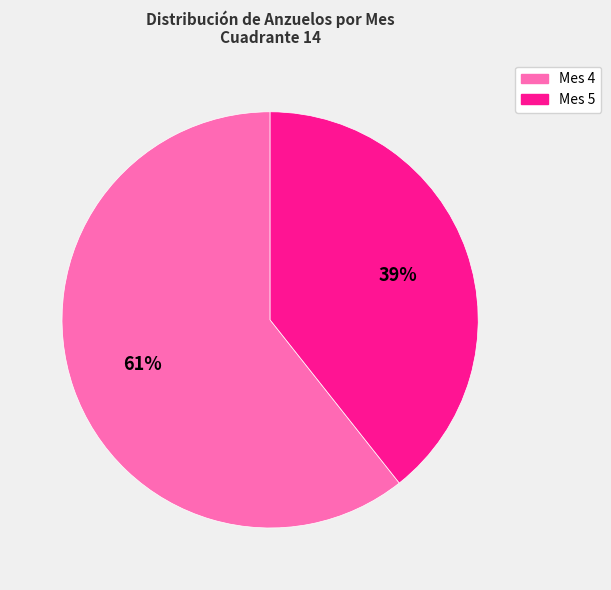

Is there a majority slice in this chart?

Yes